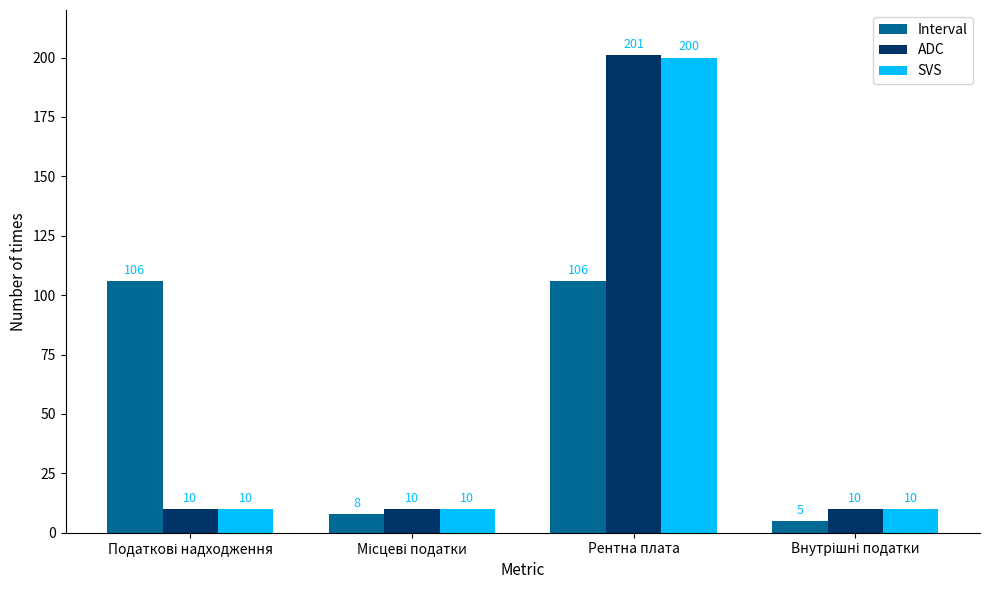

What is the smallest value displayed?

5